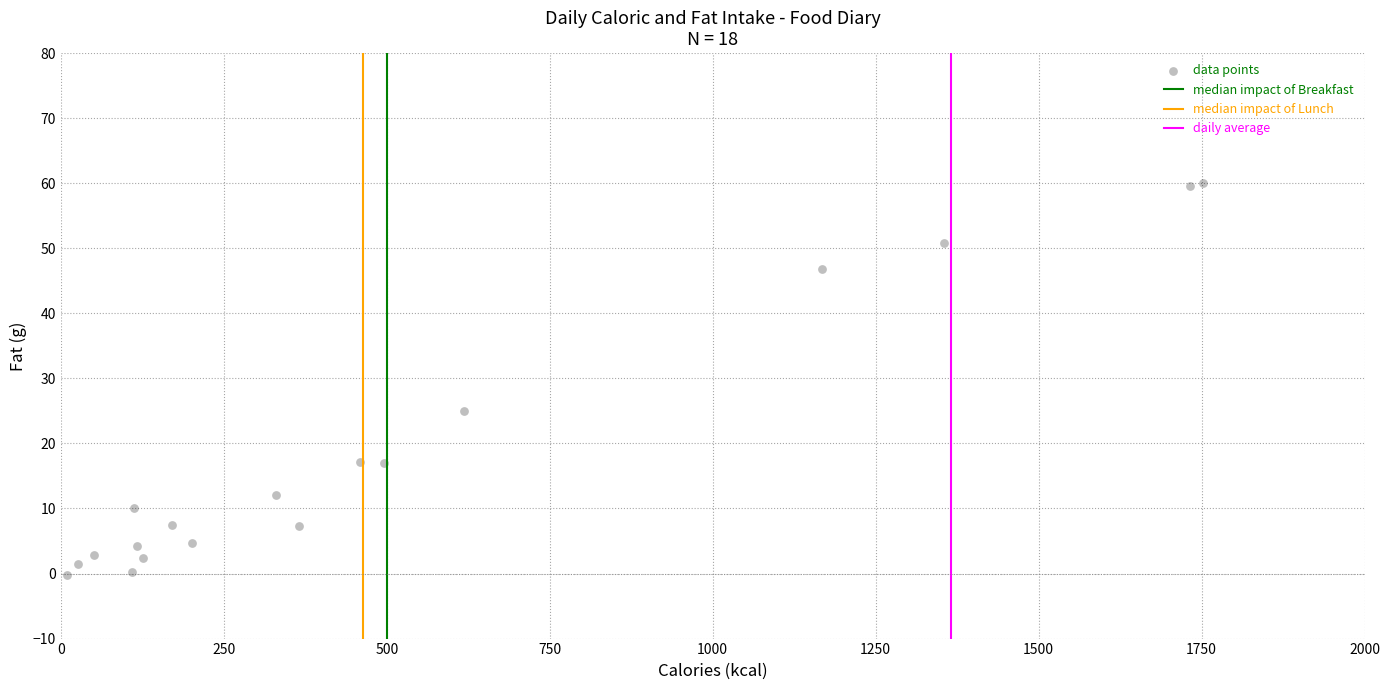

What is the range of X values (max minus min)?

1742.6